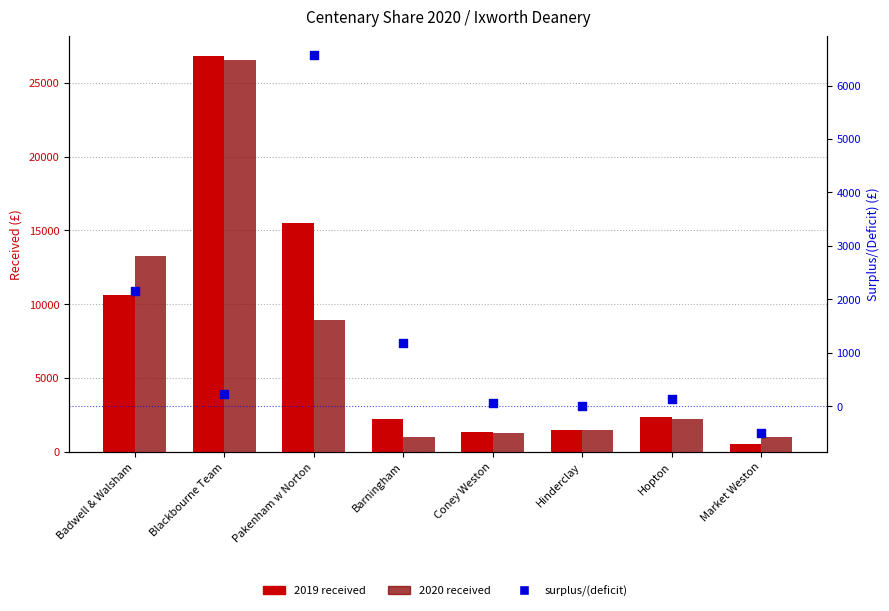

At which category is the sum across all series the highest?

Blackbourne Team